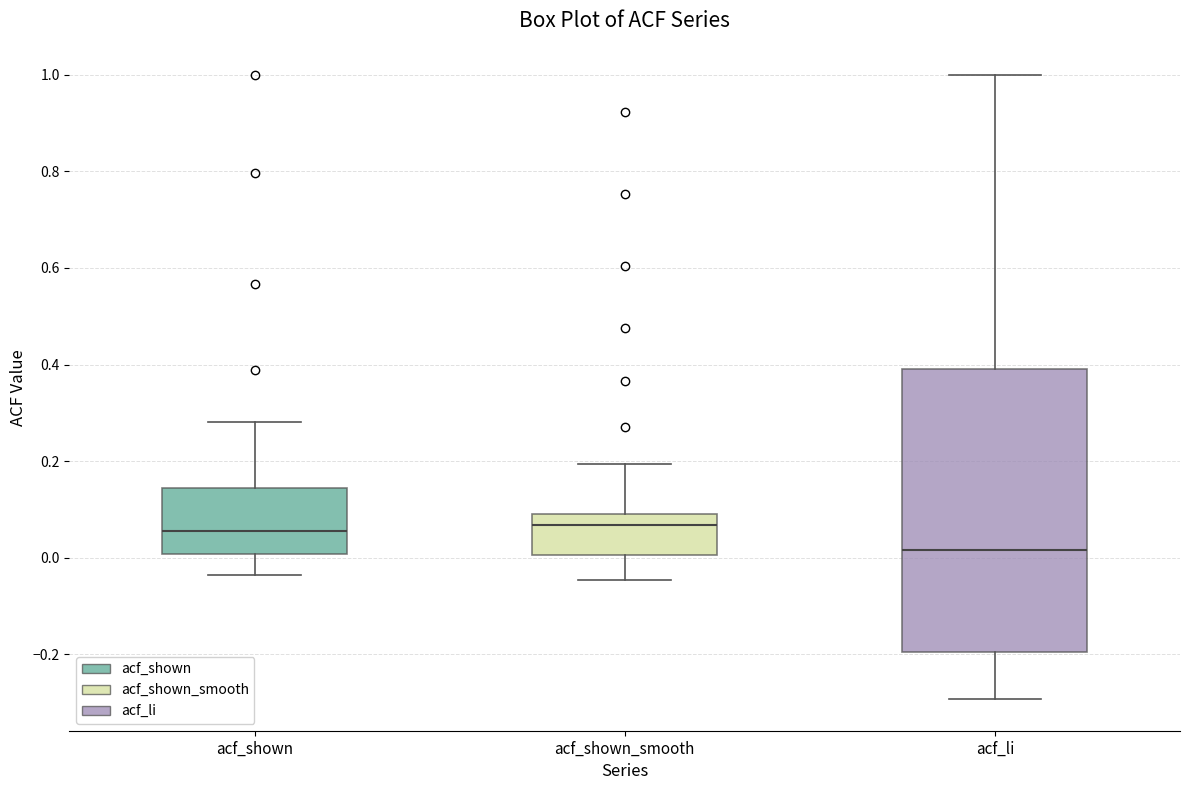

Where does the median line of the box for acf_shown sit on the y-axis? The values are not printed on the chart, so give them approximately, as read against the axis.

0.06